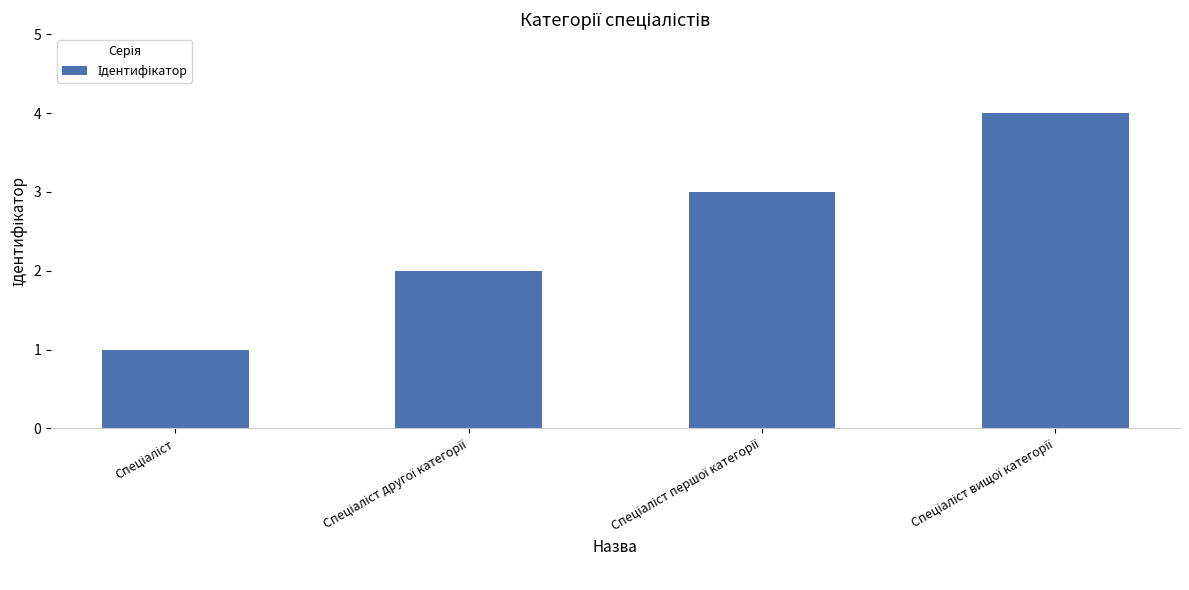

What is the sum of all values?

10